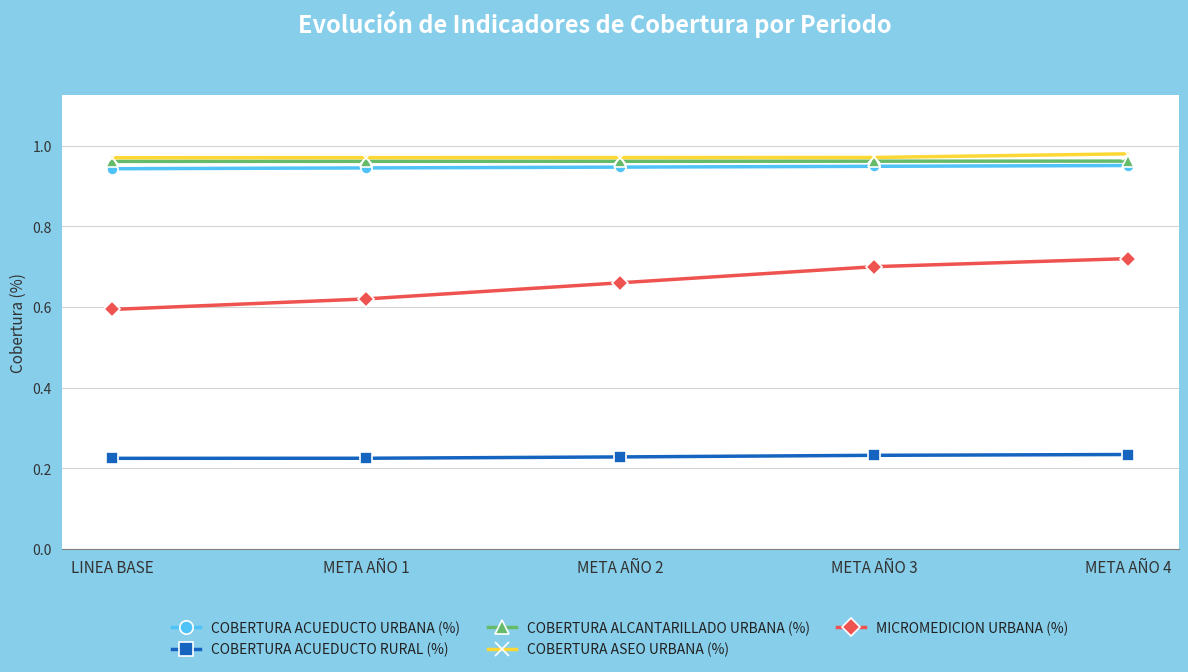

What is the total value across all series at LINEA BASE?

3.7